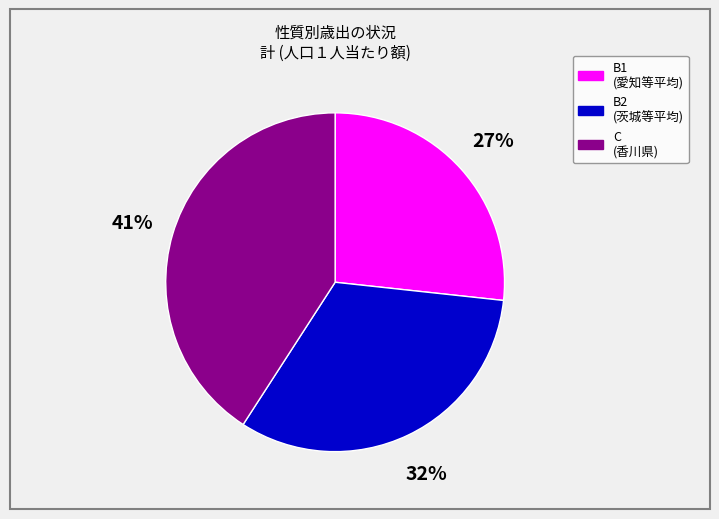

Which category has the biggest portion of the pie?

C